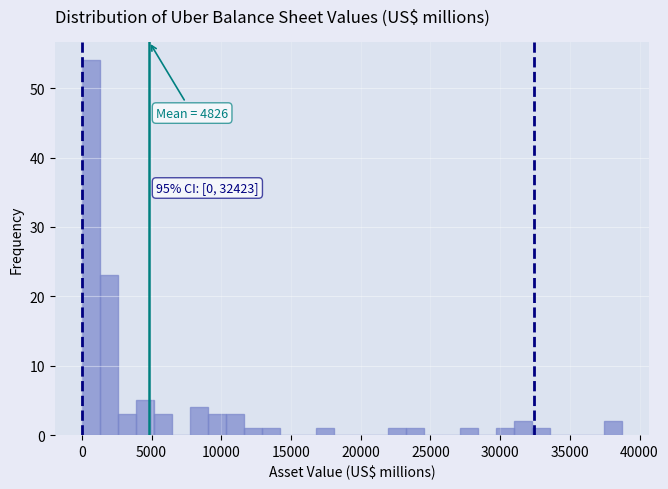

Read against the x-axis, roughly where is the centre of the tallest bar?

500